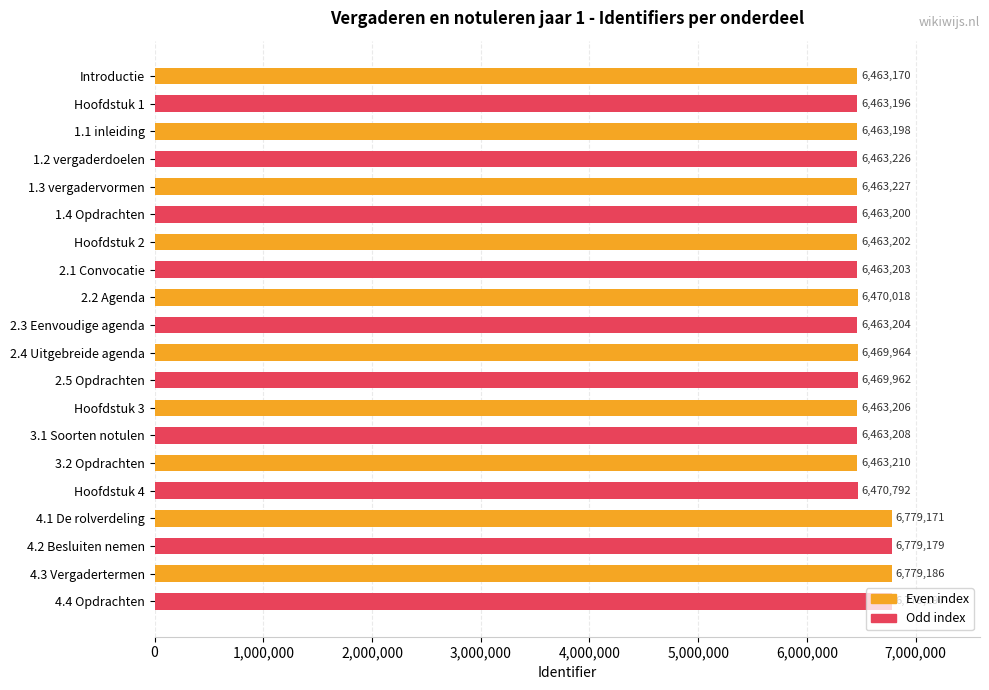

List the labels in order of value, smallest first.

Introductie, Hoofdstuk 1, 1.1 inleiding, 1.4 Opdrachten, Hoofdstuk 2, 2.1 Convocatie, 2.3 Eenvoudige agenda, Hoofdstuk 3, 3.1 Soorten notulen, 3.2 Opdrachten, 1.2 vergaderdoelen, 1.3 vergadervormen, 2.5 Opdrachten, 2.4 Uitgebreide agenda, 2.2 Agenda, Hoofdstuk 4, 4.1 De rolverdeling, 4.2 Besluiten nemen, 4.3 Vergadertermen, 4.4 Opdrachten